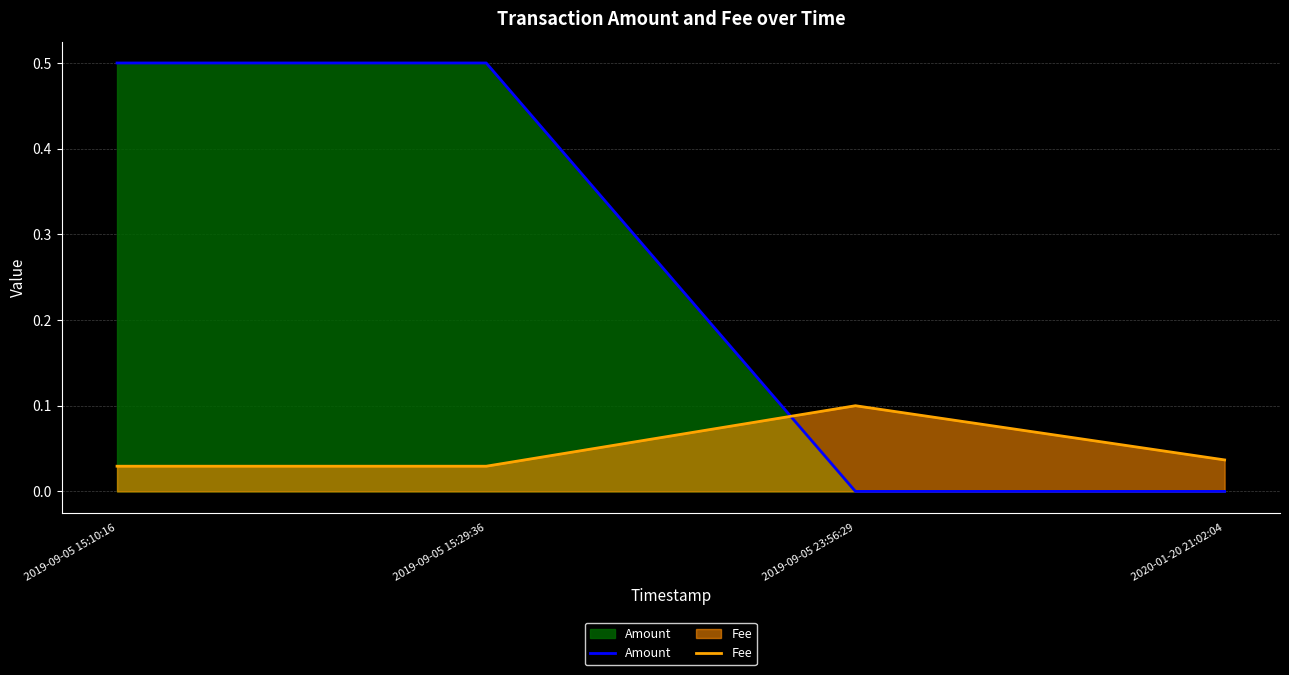

What is the difference between the maximum and minimum values in the Fee series?

0.1